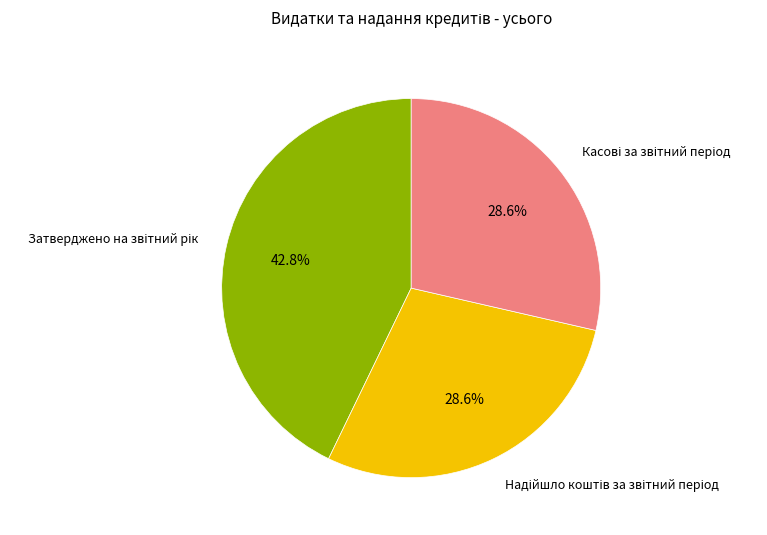

Does any single category account for the majority?

No